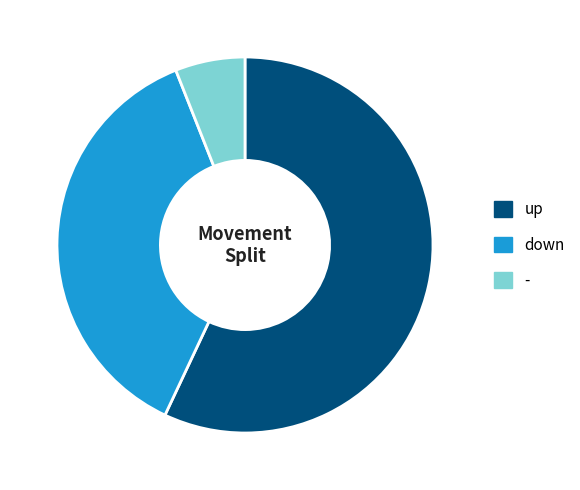

The up slice represents 57% of the pie. True or false?

True